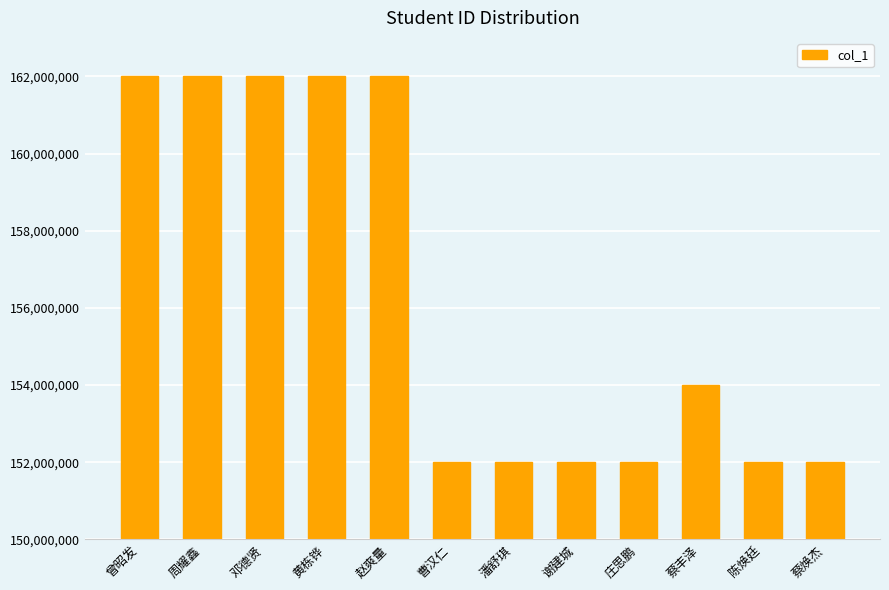

The chart shows a value of 213451998 at 庄思鹏. True or false?

False